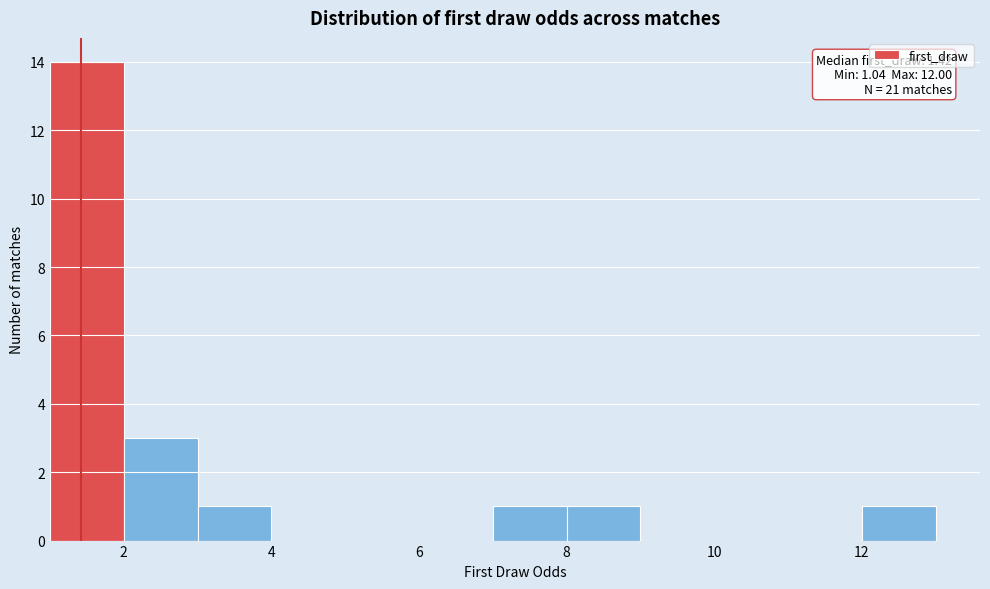

Over which range of the x-axis is the bar tallest?

1 to 2